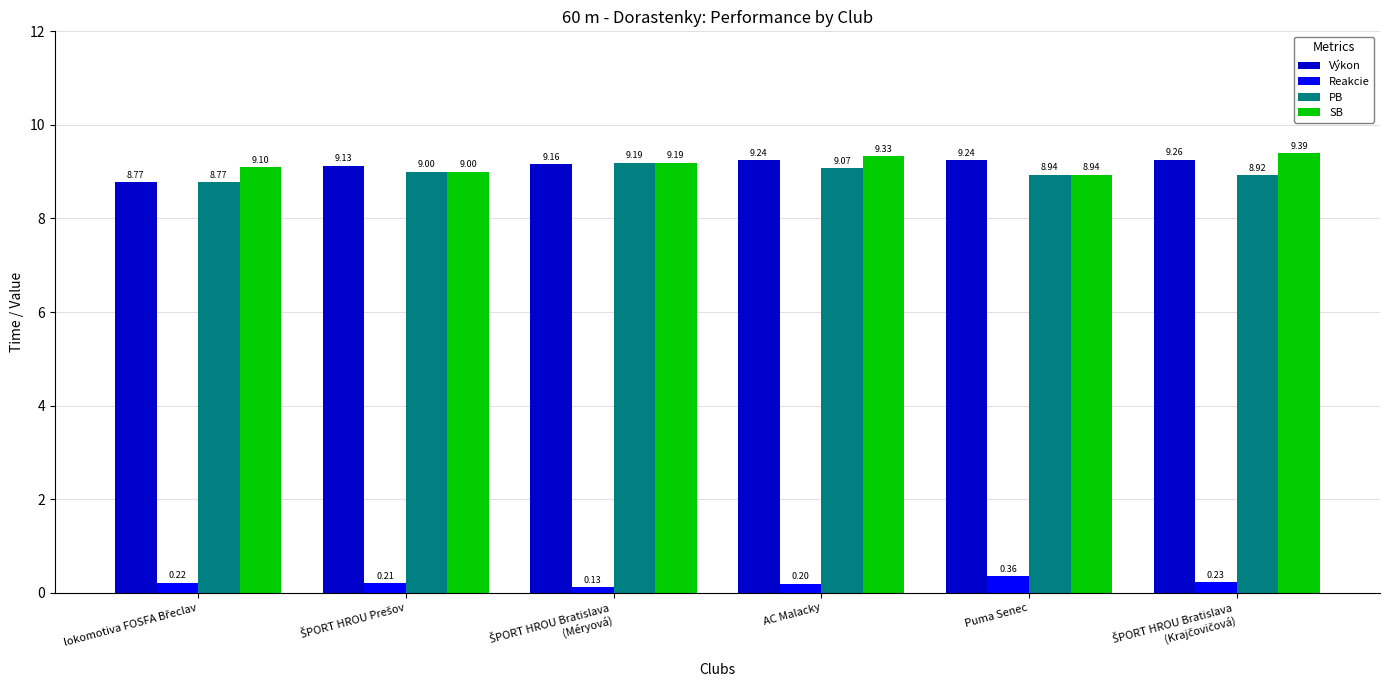

At which category is the sum across all series the highest?

AC Malacky